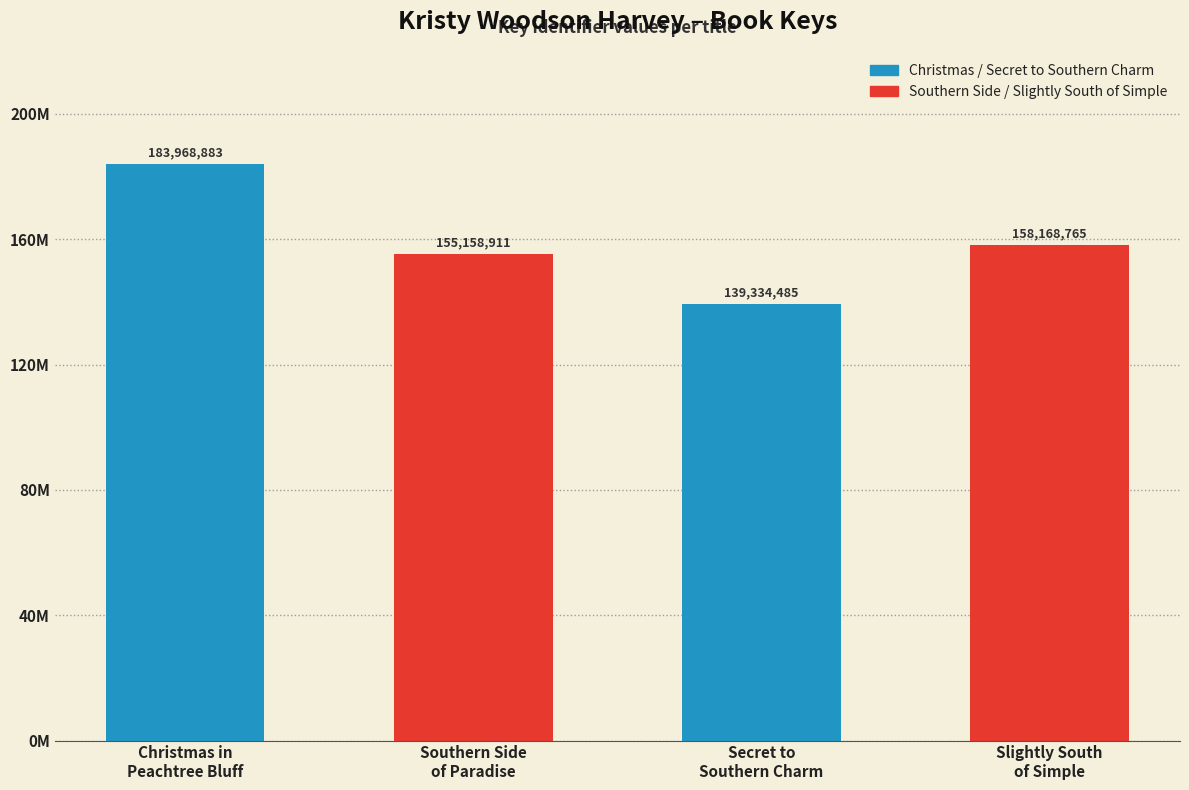

What is the minimum value shown in the chart?

139334485